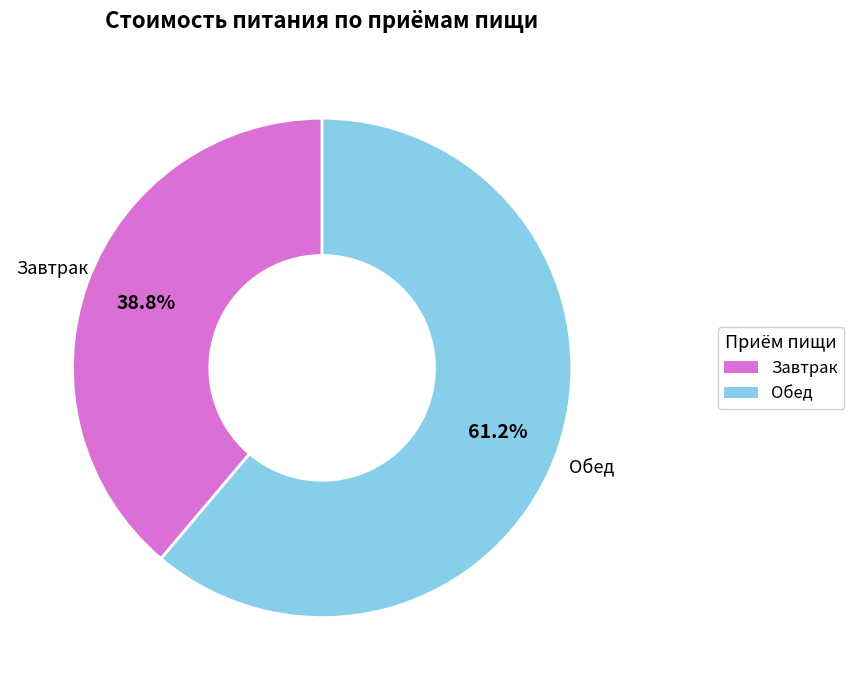

What portion of the pie excludes Обед?

38.8%